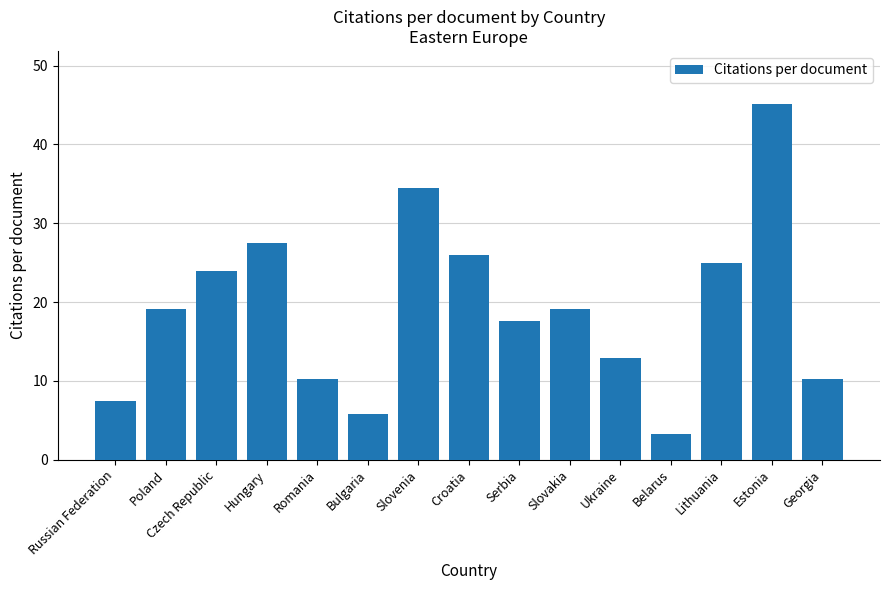

Between Hungary and Romania, which is larger?

Hungary